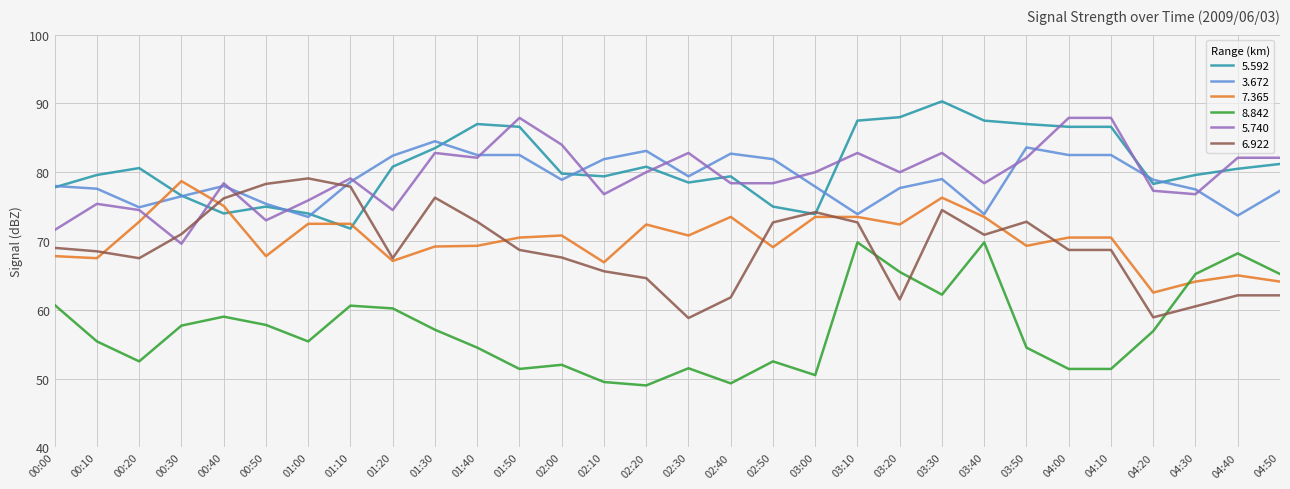

The value of 5.592 at 03:10 is 87.5. True or false?

True